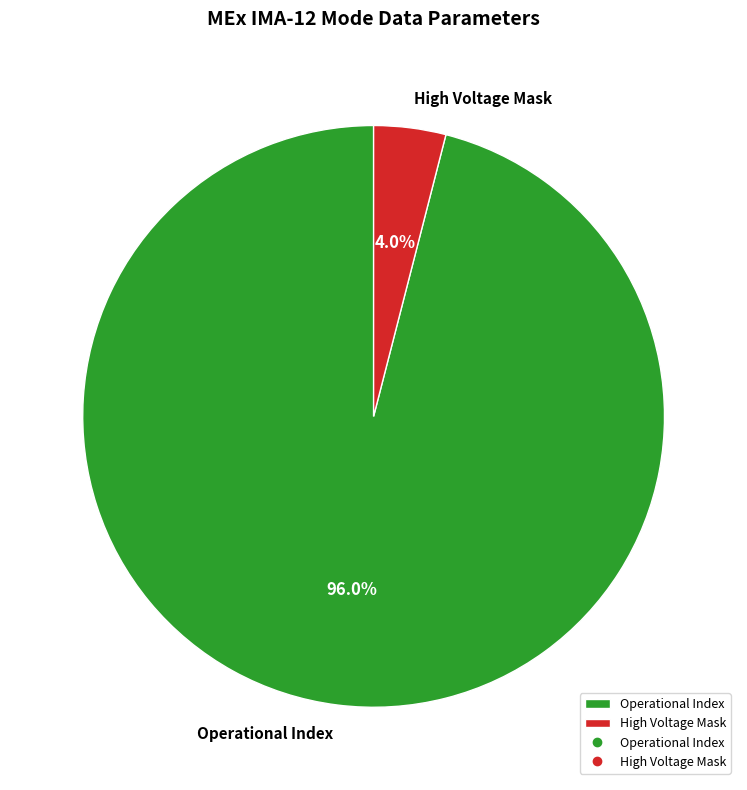

To the nearest percent, what is the difference between the largest and smallest slice percentages?

92%